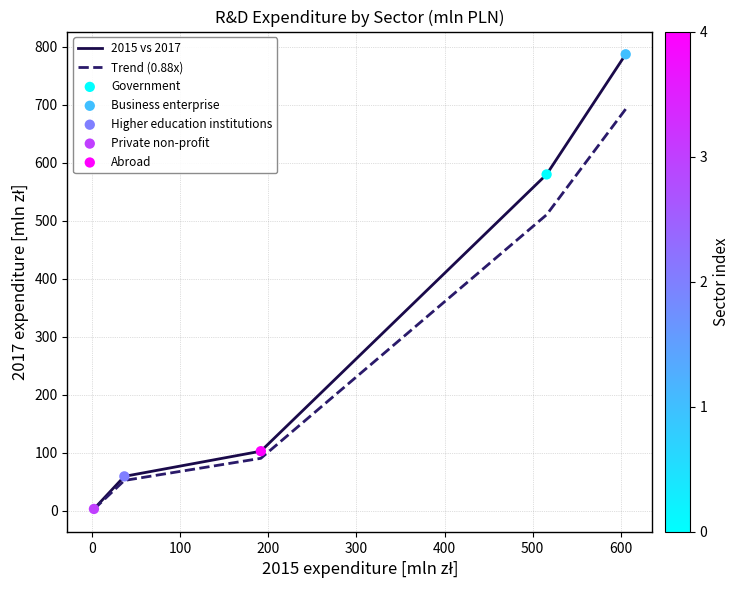

What is the maximum value shown in the chart?

786.7